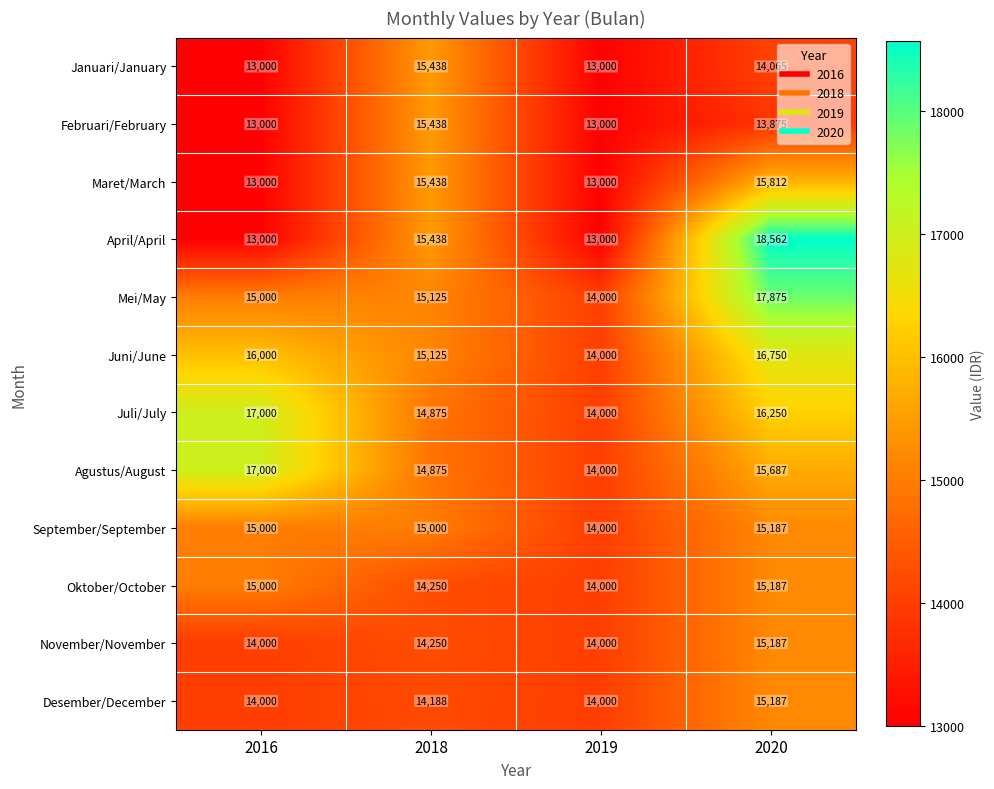

What is the sum of all Agustus/August values?

61562